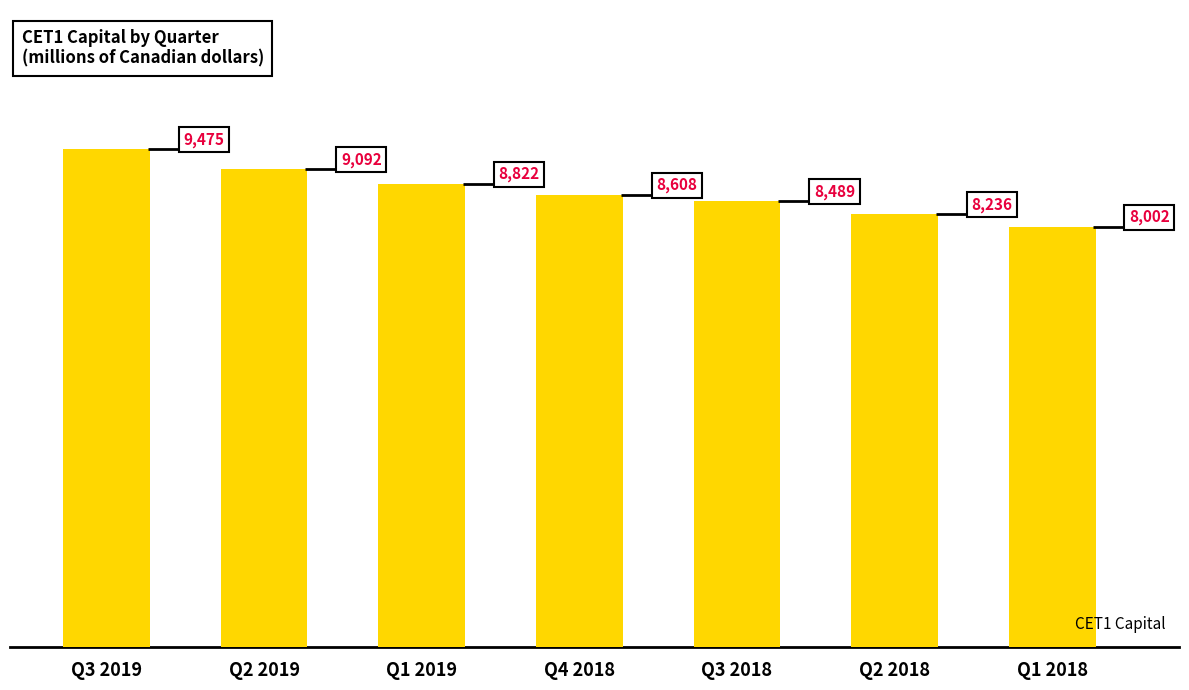

What is the value of the 3rd bar from the left?

8822